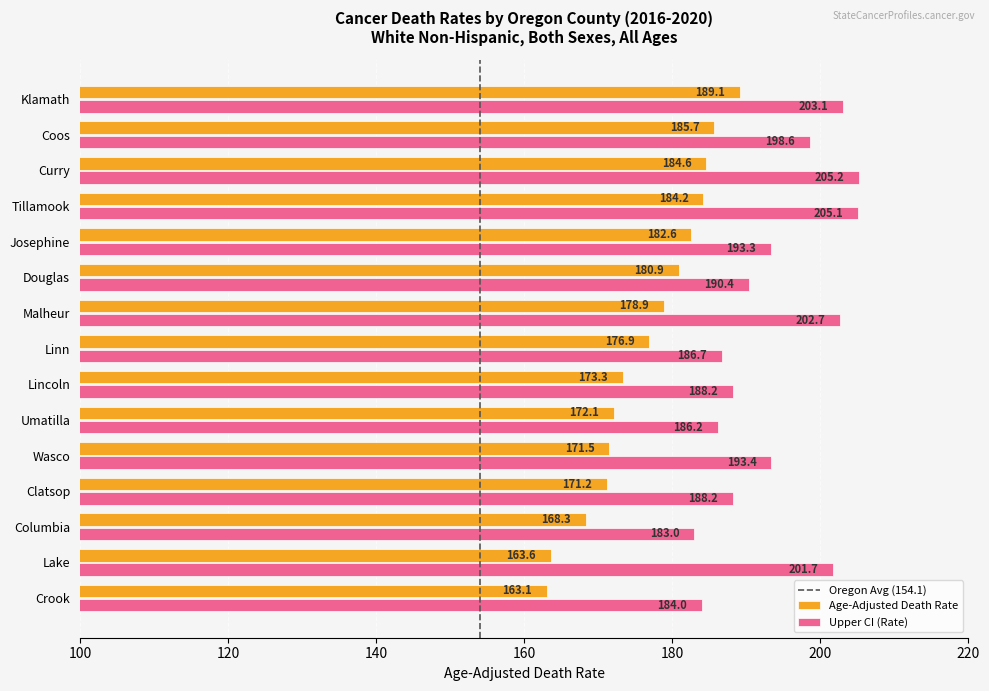

Which label corresponds to the smallest value in the chart?

Crook